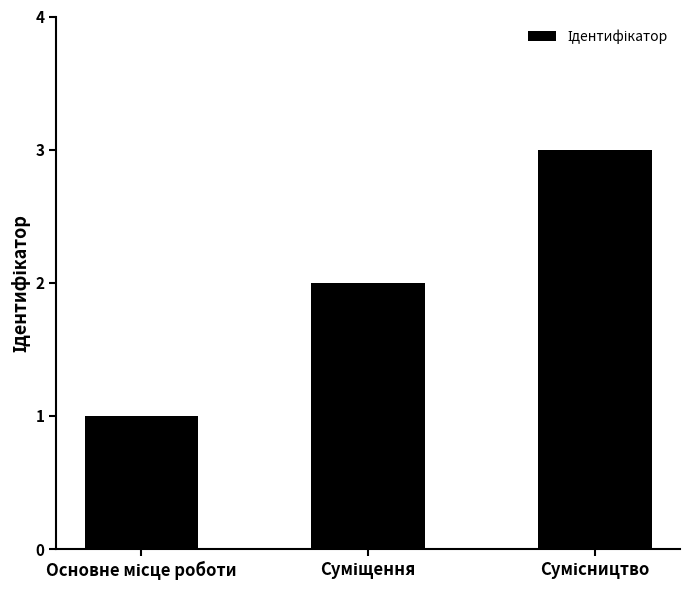

What is the difference between the maximum and minimum values?

2